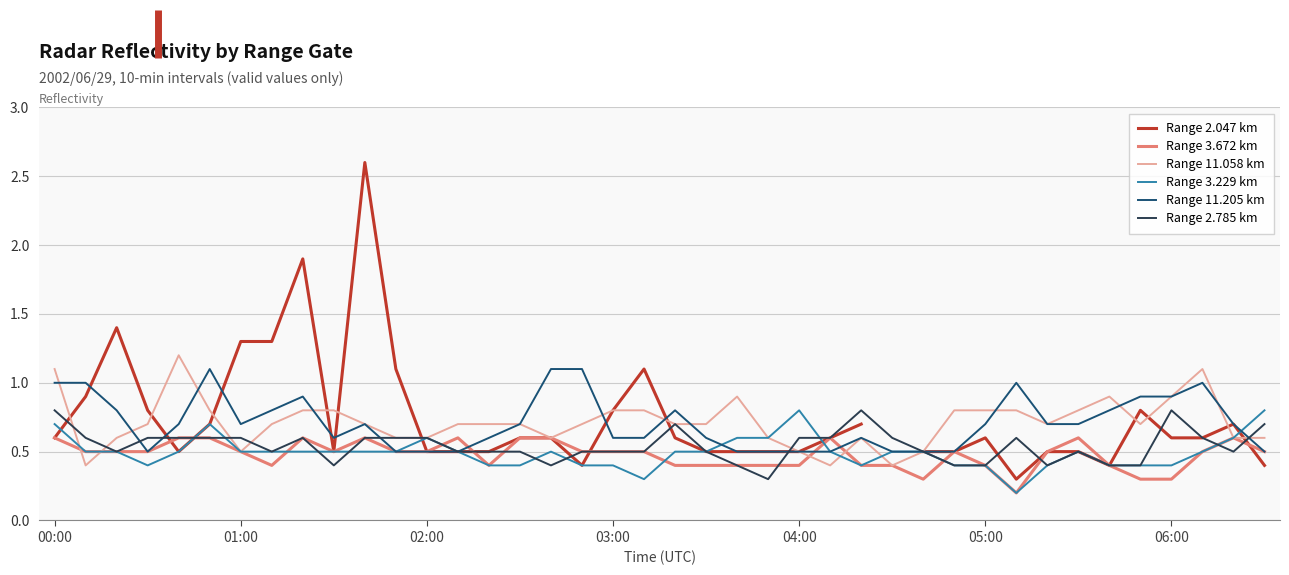

Does the chart display data point markers on the line(s)?

No